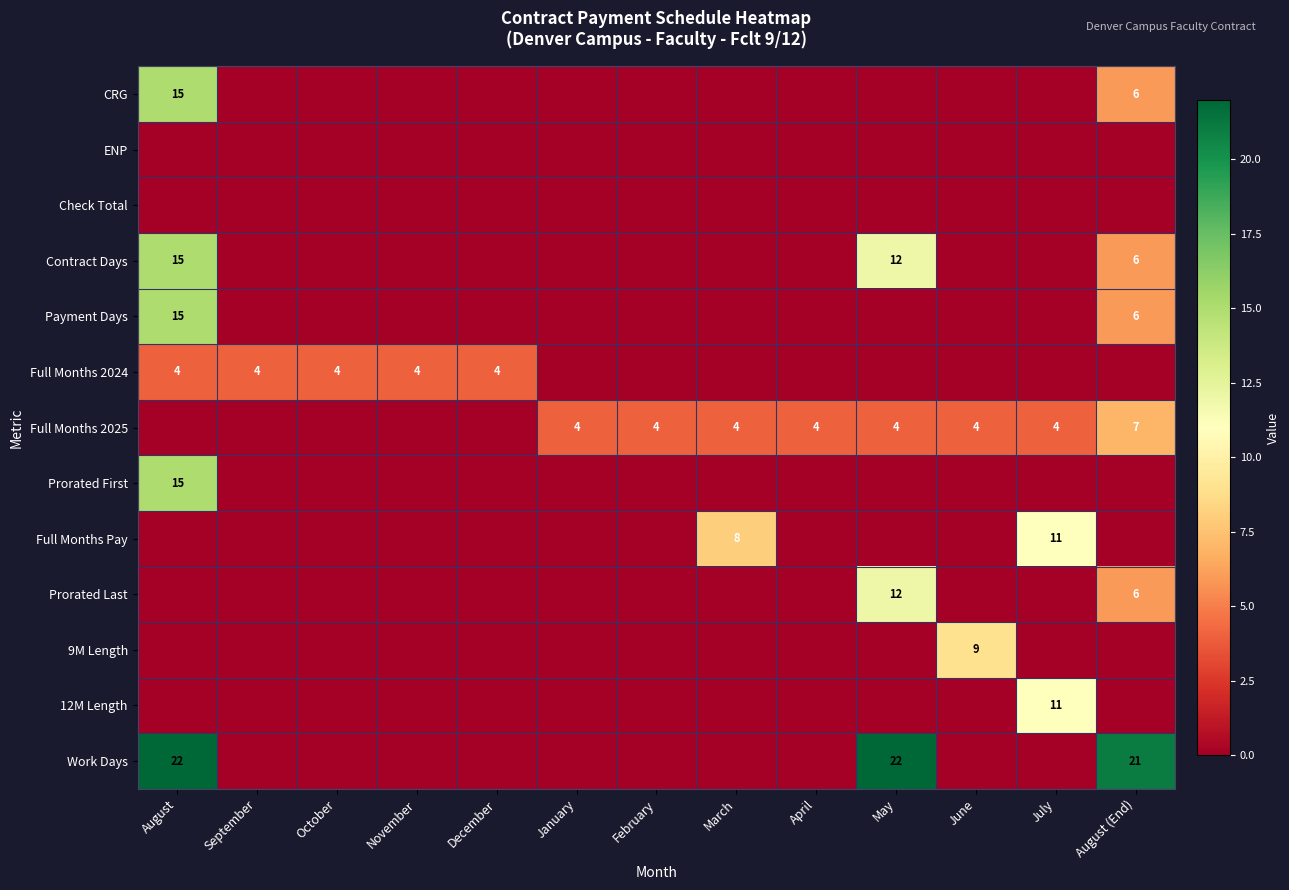

What is the sum of the Full Months 2025 values at July and March?

8